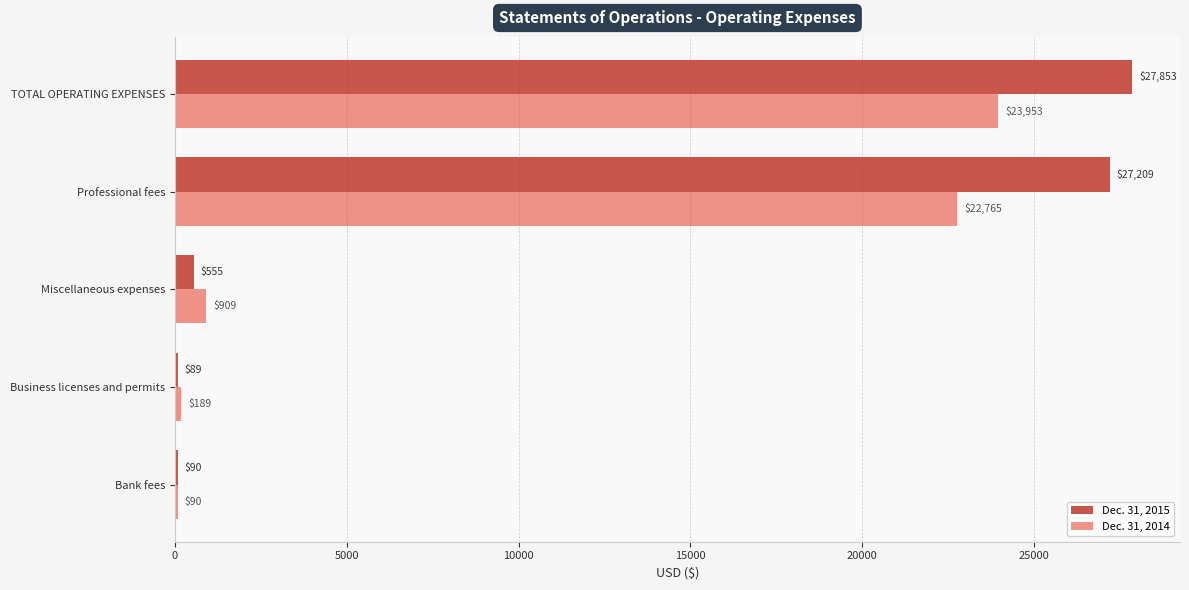

List the series in order of their overall mean, highest first.

Dec. 31, 2015, Dec. 31, 2014